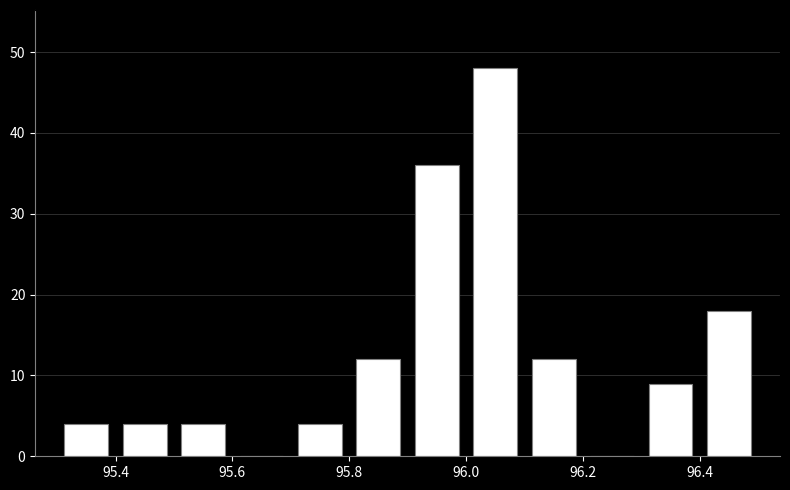

Over which range of the x-axis is the bar tallest?

96.0 to 96.1